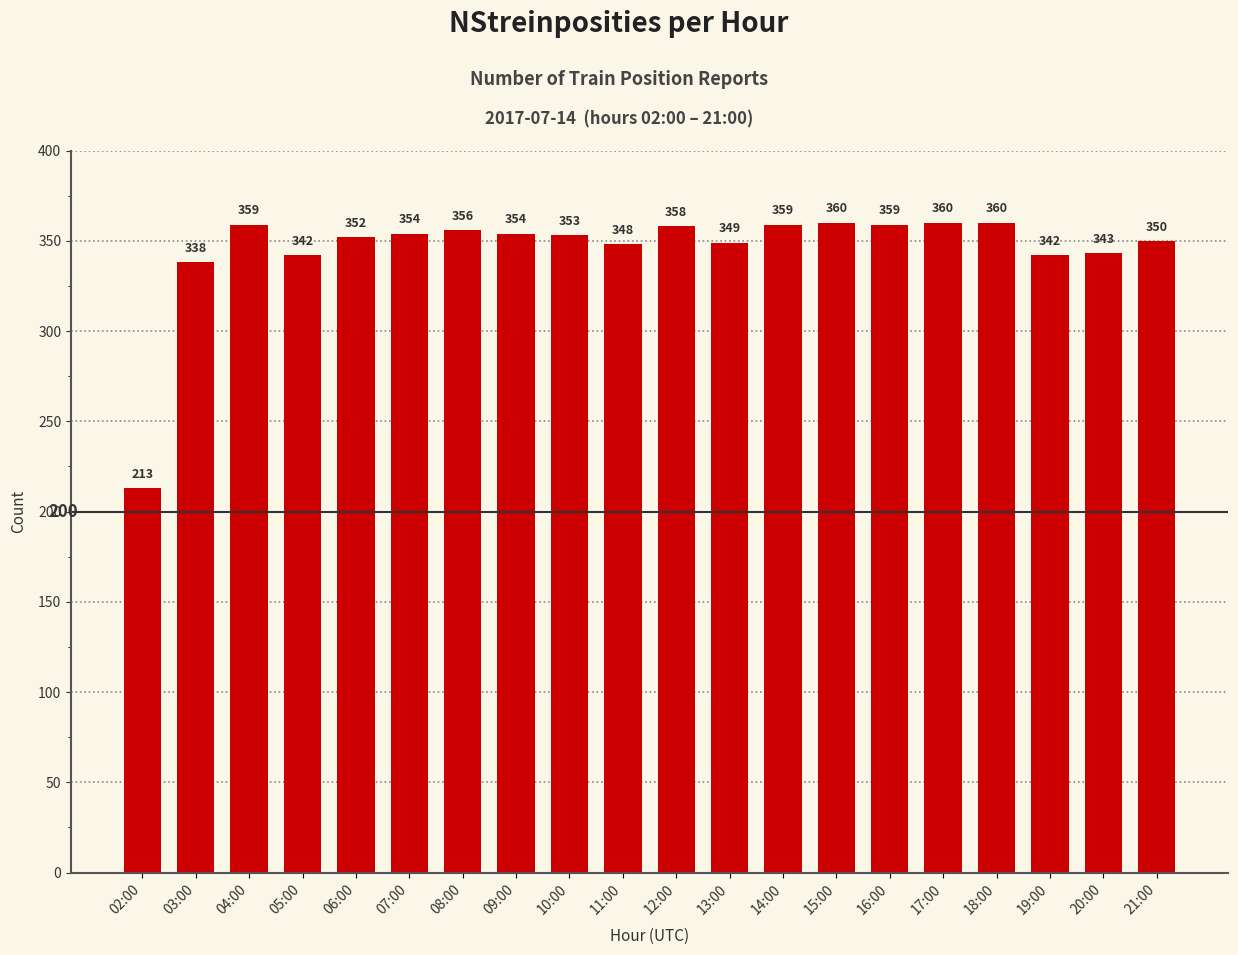

Which has a higher value, 16:00 or 15:00?

15:00